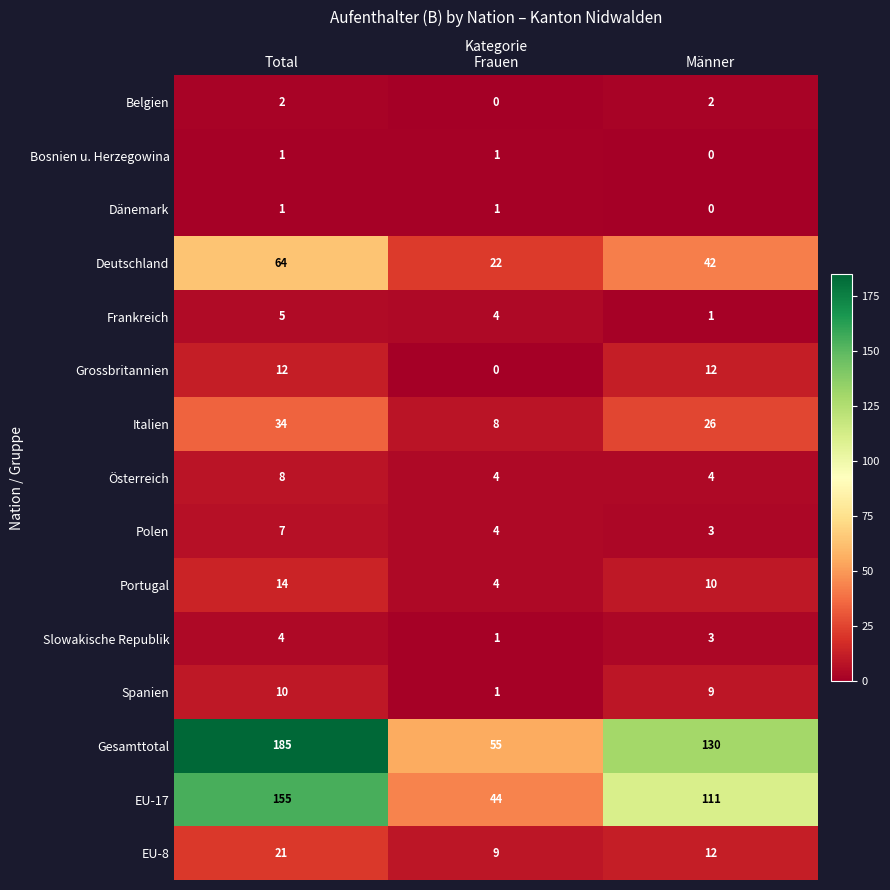

Count the Gesamttotal values in the range 55 to 185.

3